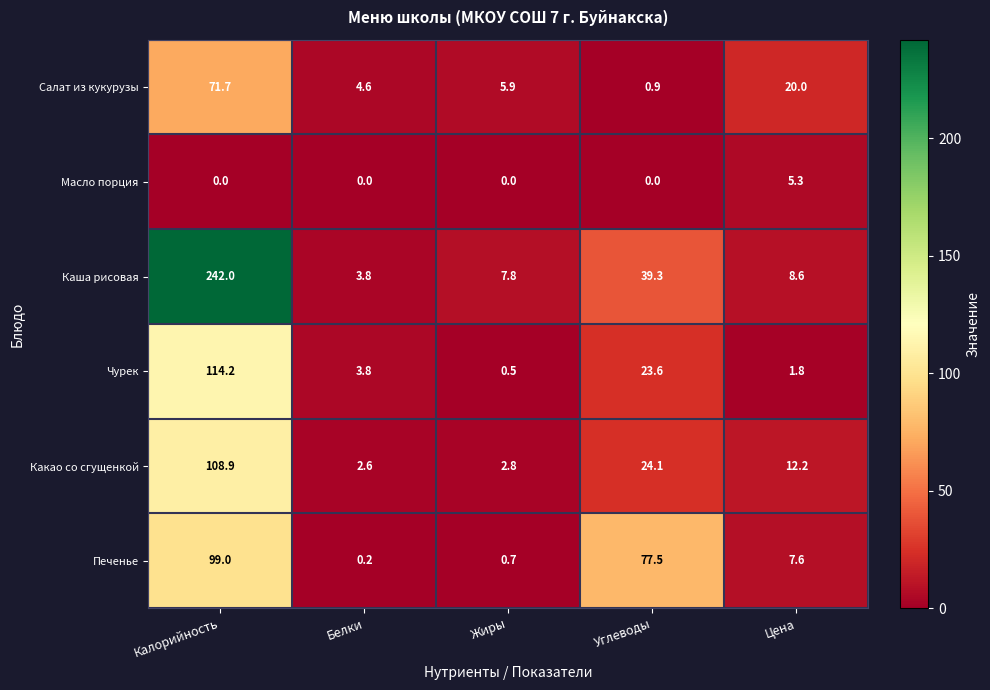

True or false: Чурек has a value of 0.1 at Жиры.

False